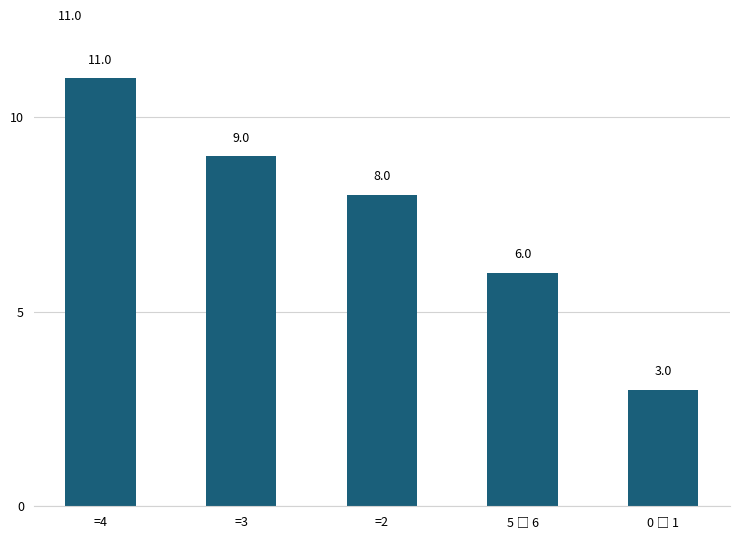

Reading left to right, extract all data points from this chart.

11	9	8	6	3